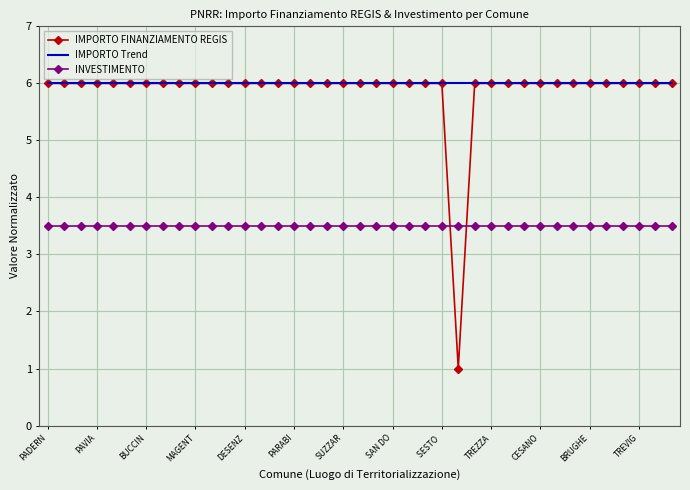

Which series has the largest range (max minus min)?

IMPORTO FINANZIAMENTO REGIS